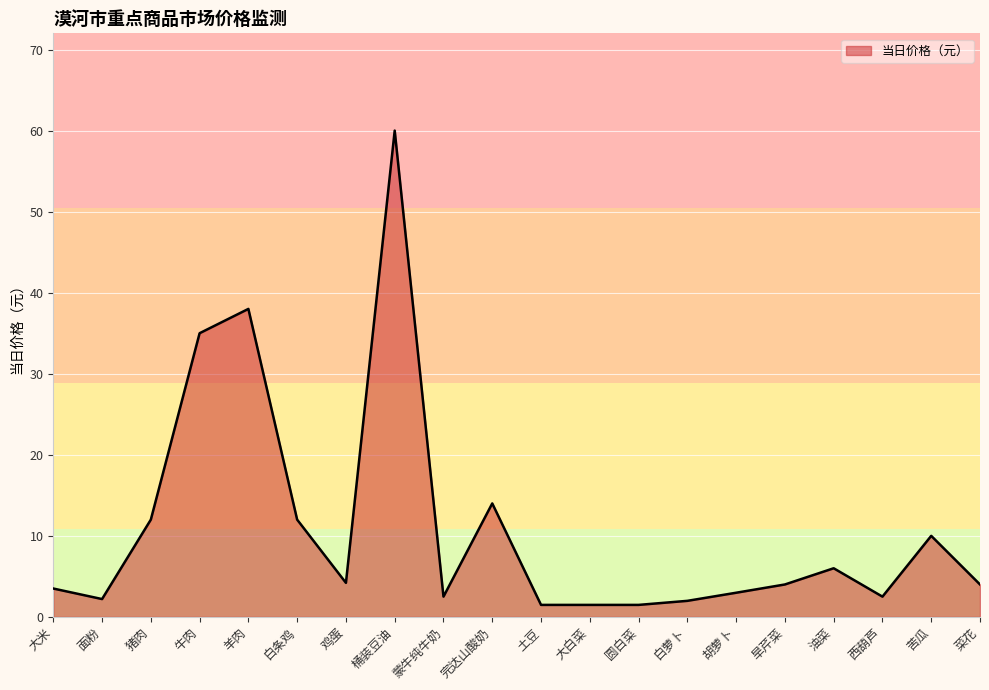

The value at 胡萝卜 is 3.0. True or false?

True